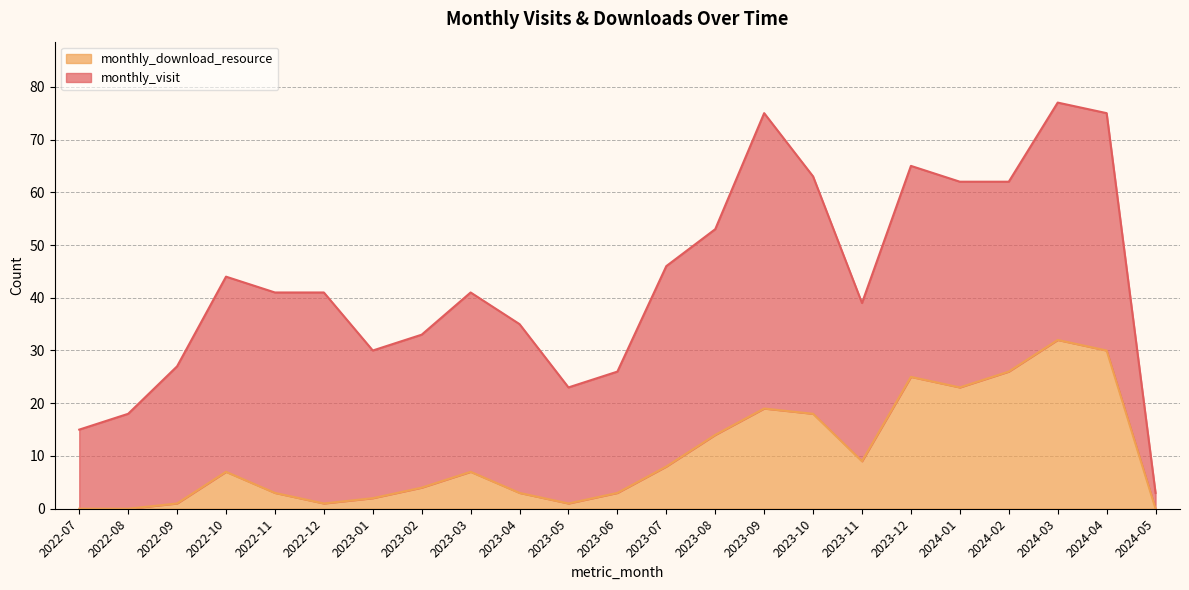

How many points are lower than both their immediate neighbors (excluding endpoints)?

4